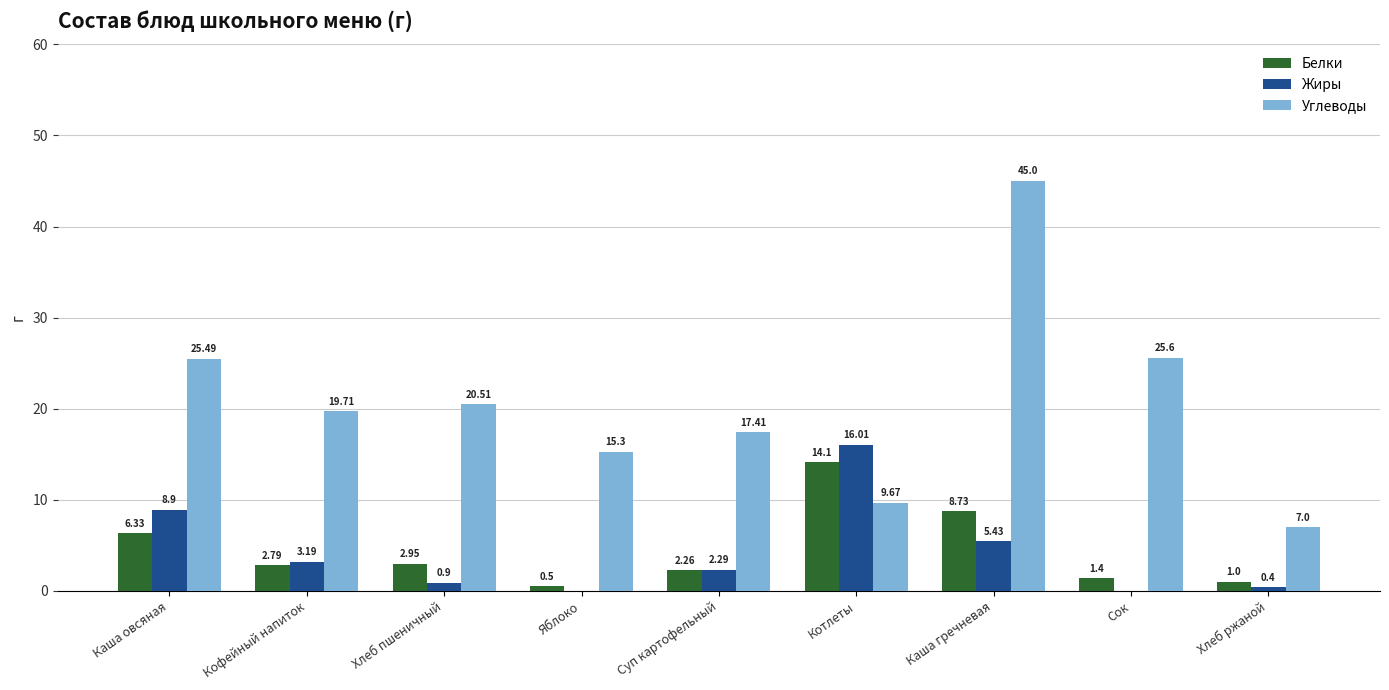

How many data points in Жиры are above 2?

5